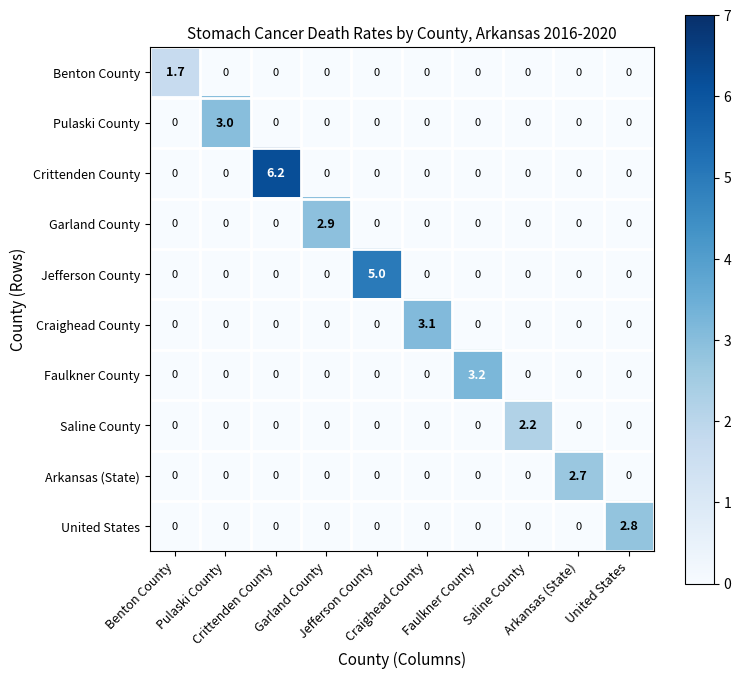

What is the maximum value shown in the chart?

6.2